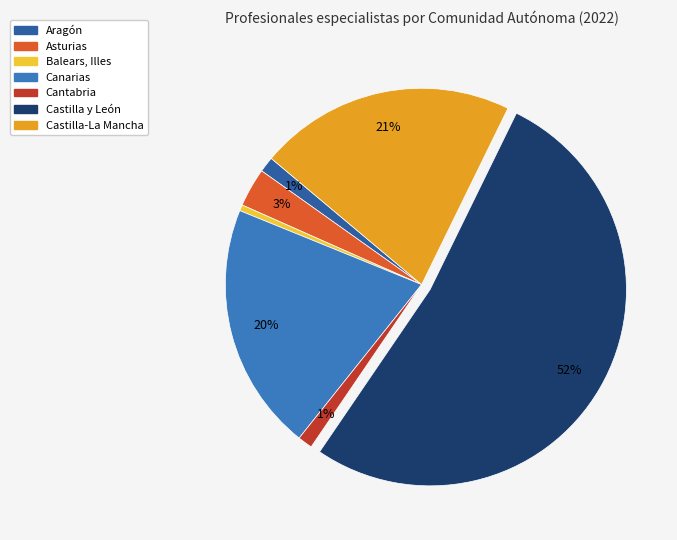

How many slices are in this pie chart?

7